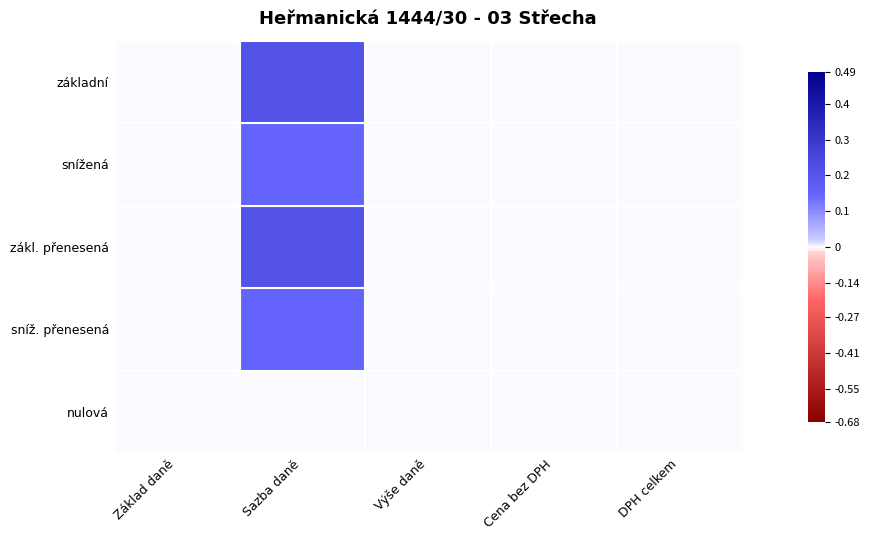

Reading left to right, extract all data points from this chart.

základní: Základ daně=0.0	Sazba daně=0.2	Výše daně=0.0	Cena bez DPH=0.0	DPH celkem=0.0
snížená: Základ daně=0.0	Sazba daně=0.1	Výše daně=0.0	Cena bez DPH=0.0	DPH celkem=0.0
zákl. přenesená: Základ daně=0.0	Sazba daně=0.2	Výše daně=0.0	Cena bez DPH=0.0	DPH celkem=0.0
sníž. přenesená: Základ daně=0.0	Sazba daně=0.1	Výše daně=0.0	Cena bez DPH=0.0	DPH celkem=0.0
nulová: Základ daně=0.0	Sazba daně=0.0	Výše daně=0.0	Cena bez DPH=0.0	DPH celkem=0.0